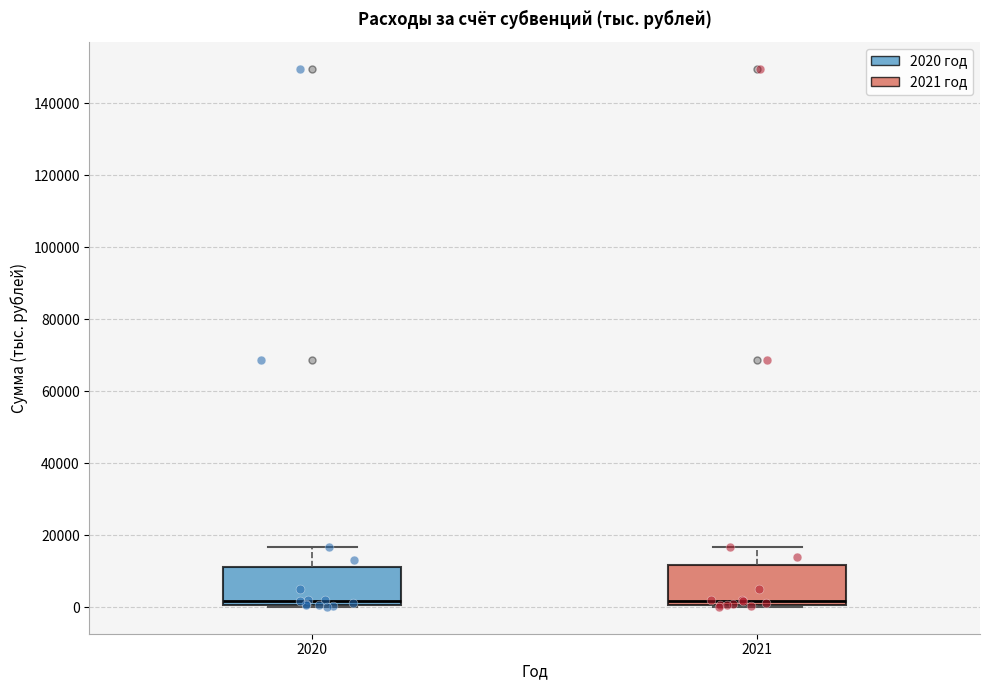

Reading left to right, read every box against the y-axis: the position of its median line, the range the box covers, and the ends of its whiskers. The values are not printed on the chart, so give them approximately, as read against the axis.

2020: median 2000, box 0 to 12000, whiskers 0 (just below the box's lower edge) to 16000
2021: median 2000, box 0 to 12000, whiskers 0 (just below the box's lower edge) to 16000